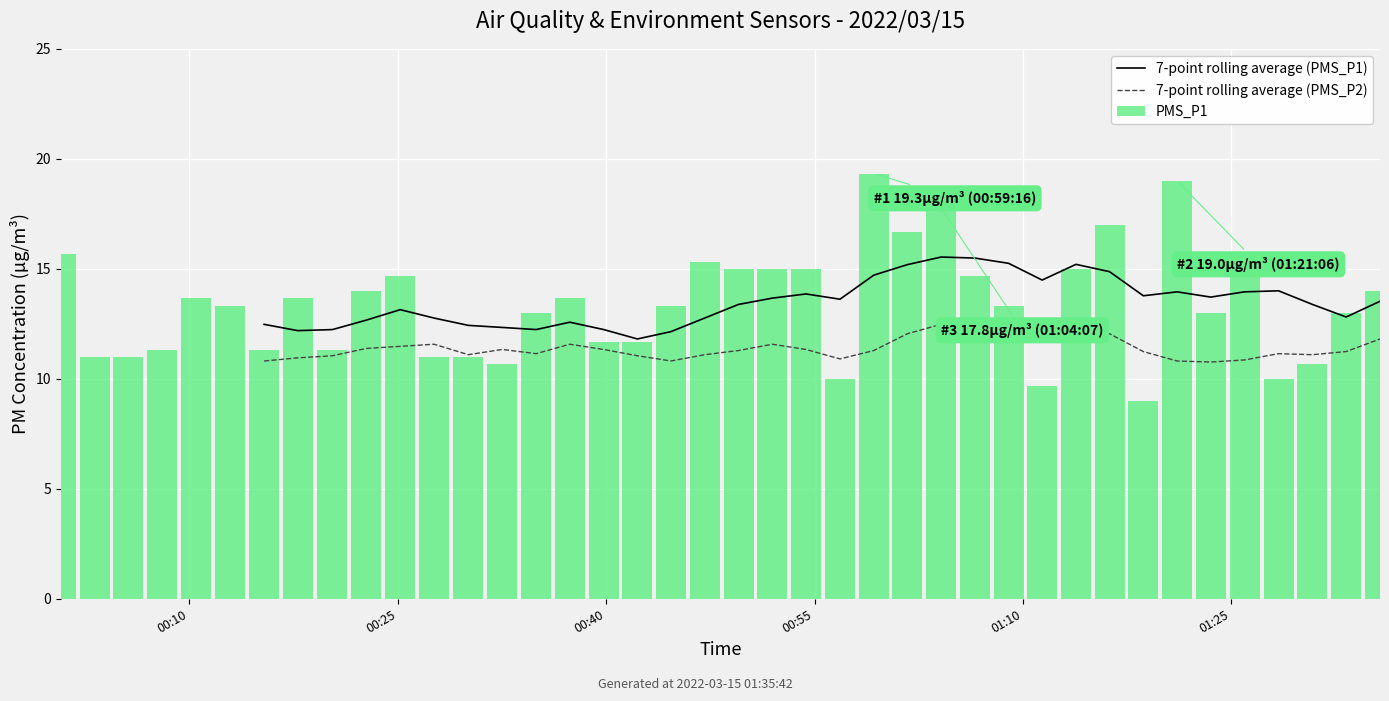

What is the highest value of the PMS_P1 series?

19.3